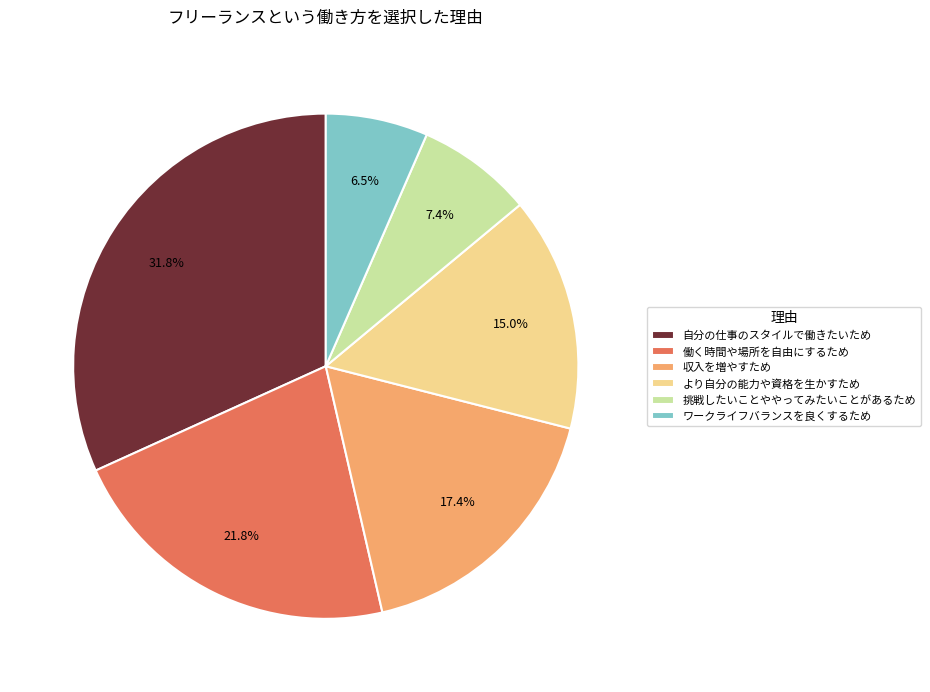

How many segments does this pie chart have?

6